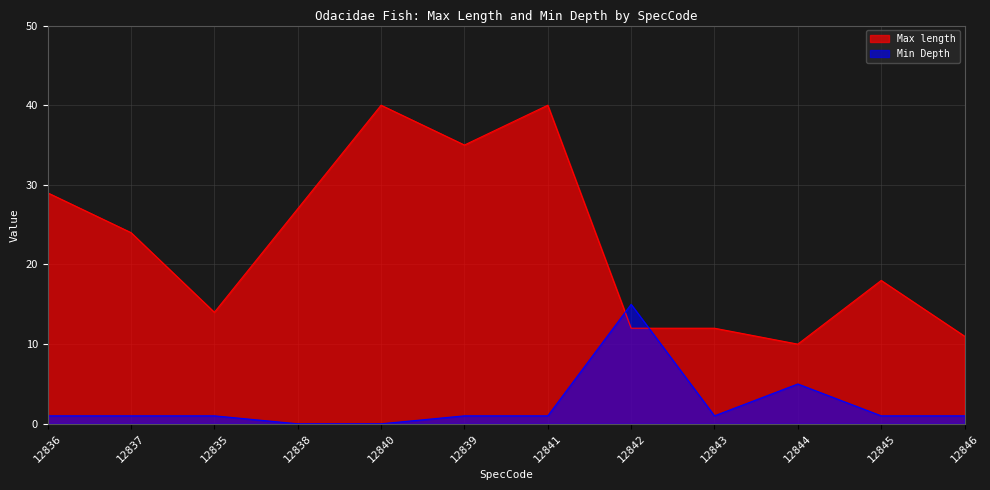

True or false: Min Depth has a value of 1 at 12845.

False